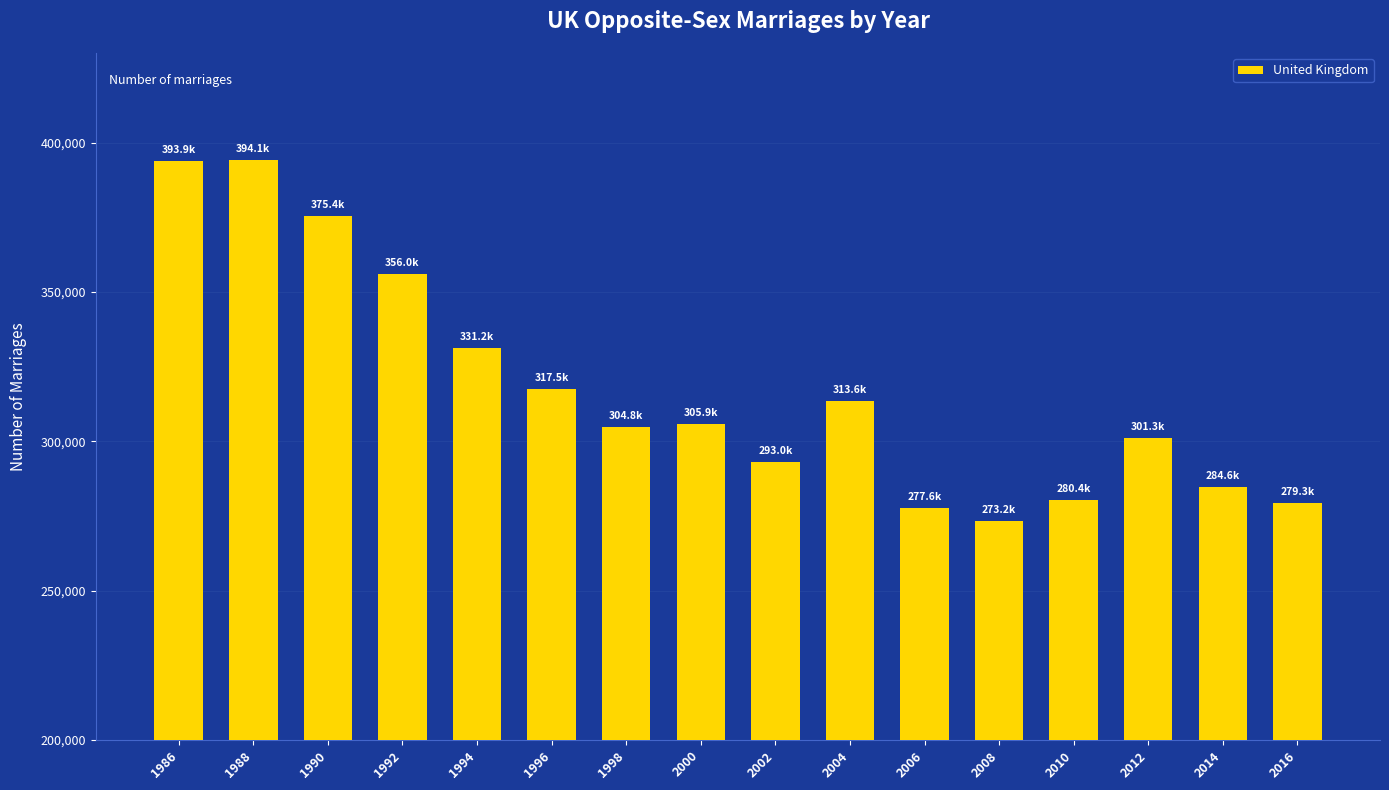

What is the value of the 16th bar from the left?

279311